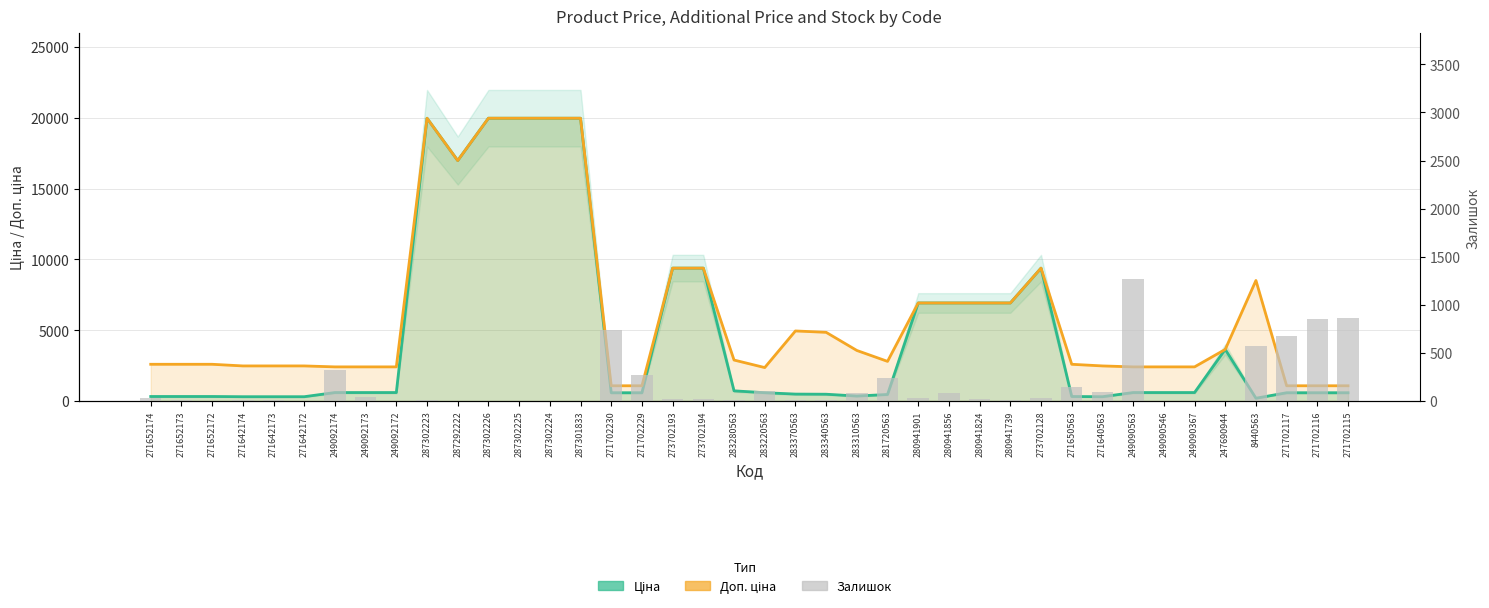

Is the value of Залишок at 271702117 greater than the value of Доп. ціна at 271640563?

No